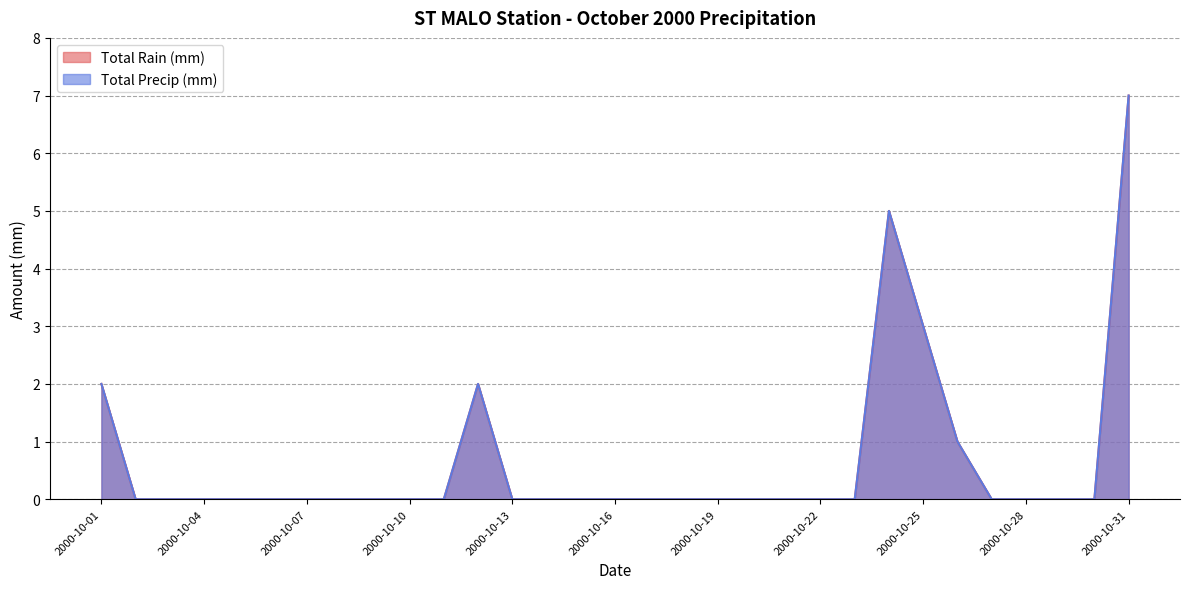

Does the chart display data point markers on the line(s)?

No